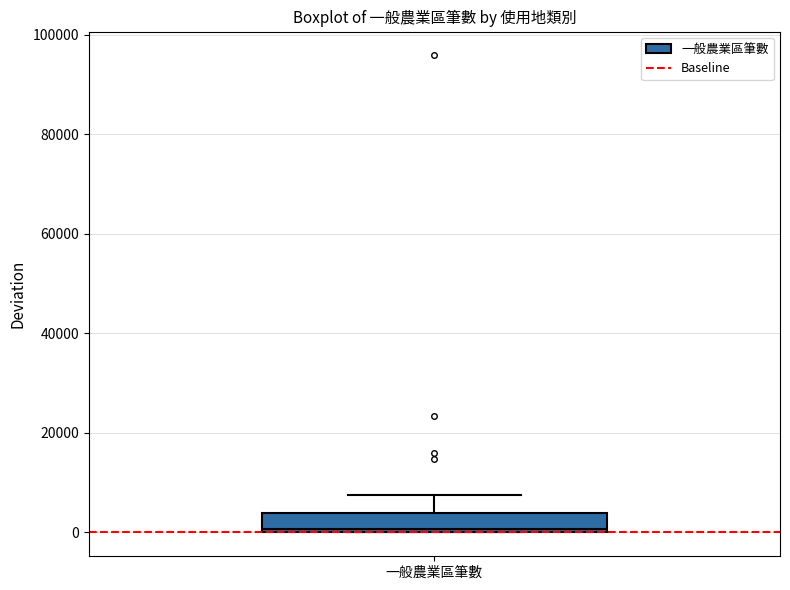

Read this box plot against the y-axis: the position of the median line, the range covered by the box, and the ends of both whiskers. The values are not printed on the chart, so give them approximately, as read against the axis.

median 0 (just above the box's lower edge), box 0 to 4000, whiskers 0 to 8000